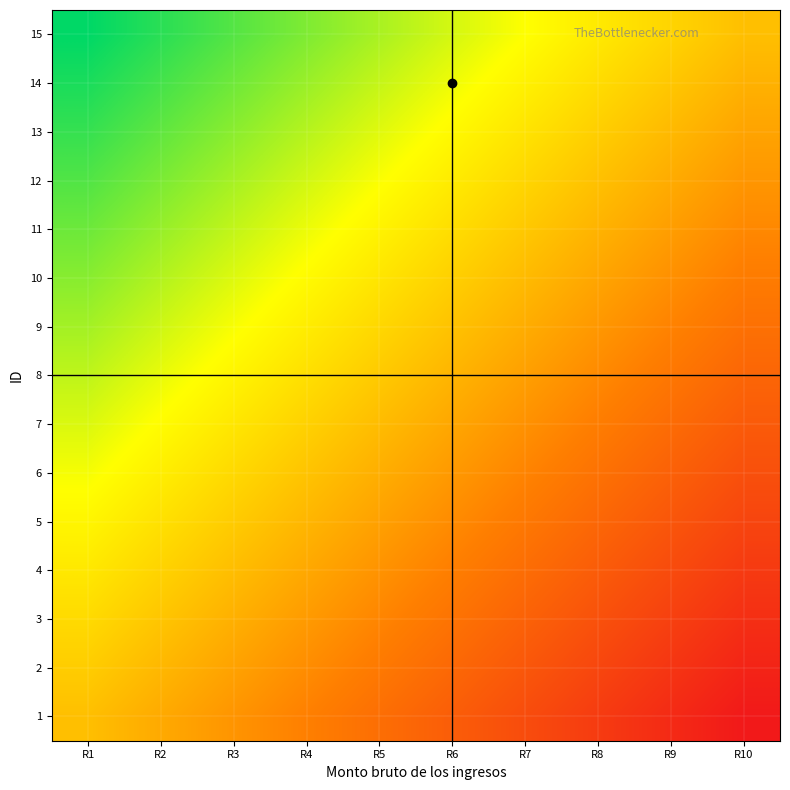

Reading left to right, list all the values displayed in this chart.

1: R1=0.0	R2=-0.1	R3=-0.2	R4=-0.3	R5=-0.4	R6=-0.6	R7=-0.7	R8=-0.8	R9=-0.9	R10=-1.0
2: R1=0.1	R2=-0.0	R3=-0.2	R4=-0.3	R5=-0.4	R6=-0.5	R7=-0.6	R8=-0.7	R9=-0.8	R10=-0.9
3: R1=0.1	R2=0.0	R3=-0.1	R4=-0.2	R5=-0.3	R6=-0.4	R7=-0.5	R8=-0.6	R9=-0.7	R10=-0.9
4: R1=0.2	R2=0.1	R3=-0.0	R4=-0.1	R5=-0.2	R6=-0.3	R7=-0.5	R8=-0.6	R9=-0.7	R10=-0.8
5: R1=0.3	R2=0.2	R3=0.1	R4=-0.0	R5=-0.2	R6=-0.3	R7=-0.4	R8=-0.5	R9=-0.6	R10=-0.7
6: R1=0.4	R2=0.2	R3=0.1	R4=0.0	R5=-0.1	R6=-0.2	R7=-0.3	R8=-0.4	R9=-0.5	R10=-0.6
7: R1=0.4	R2=0.3	R3=0.2	R4=0.1	R5=-0.0	R6=-0.1	R7=-0.2	R8=-0.3	R9=-0.5	R10=-0.6
8: R1=0.5	R2=0.4	R3=0.3	R4=0.2	R5=0.1	R6=-0.1	R7=-0.2	R8=-0.3	R9=-0.4	R10=-0.5
9: R1=0.6	R2=0.5	R3=0.3	R4=0.2	R5=0.1	R6=0.0	R7=-0.1	R8=-0.2	R9=-0.3	R10=-0.4
10: R1=0.6	R2=0.5	R3=0.4	R4=0.3	R5=0.2	R6=0.1	R7=-0.0	R8=-0.1	R9=-0.2	R10=-0.4
11: R1=0.7	R2=0.6	R3=0.5	R4=0.4	R5=0.3	R6=0.2	R7=0.0	R8=-0.1	R9=-0.2	R10=-0.3
12: R1=0.8	R2=0.7	R3=0.6	R4=0.5	R5=0.3	R6=0.2	R7=0.1	R8=0.0	R9=-0.1	R10=-0.2
13: R1=0.9	R2=0.7	R3=0.6	R4=0.5	R5=0.4	R6=0.3	R7=0.2	R8=0.1	R9=-0.0	R10=-0.1
14: R1=0.9	R2=0.8	R3=0.7	R4=0.6	R5=0.5	R6=0.4	R7=0.3	R8=0.2	R9=0.0	R10=-0.1
15: R1=1.0	R2=0.9	R3=0.8	R4=0.7	R5=0.6	R6=0.4	R7=0.3	R8=0.2	R9=0.1	R10=0.0